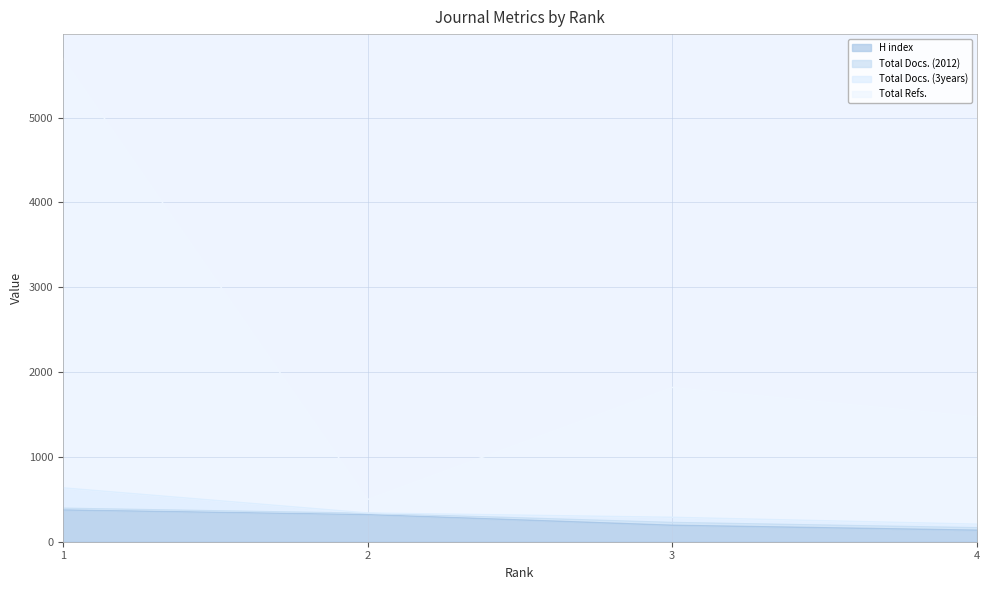

What is the lowest value of the H index series?

136